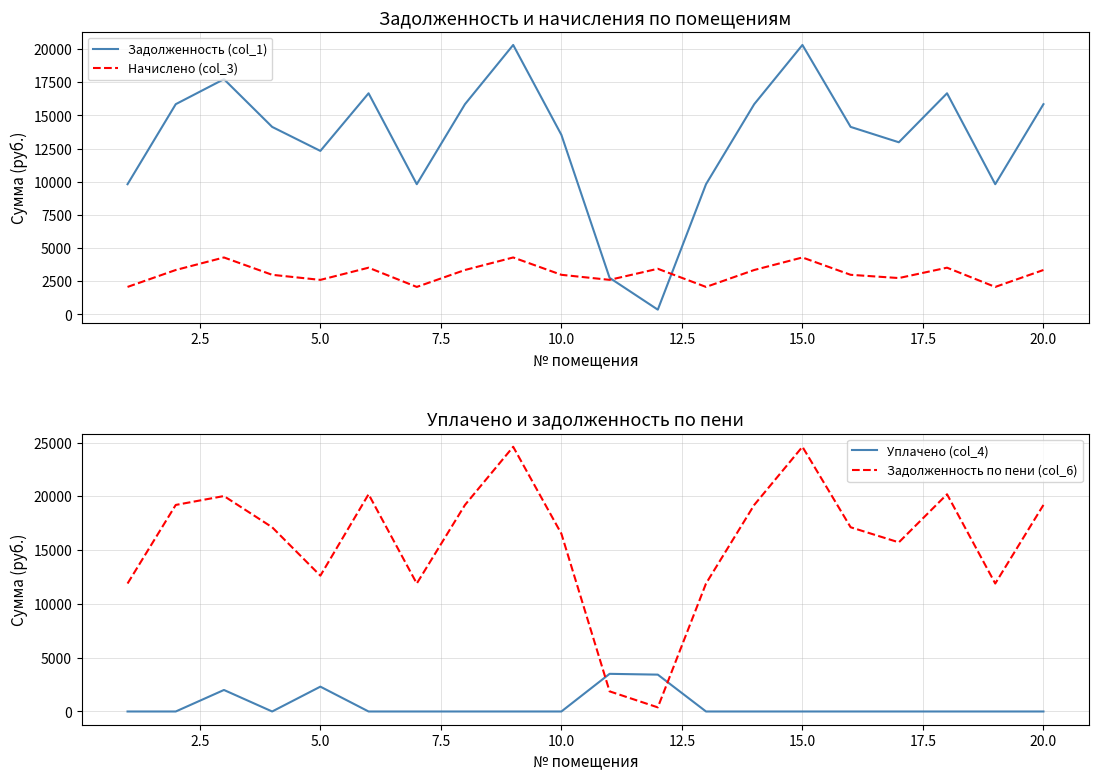

What is the maximum value for Задолженность (col_1)?

20309.0